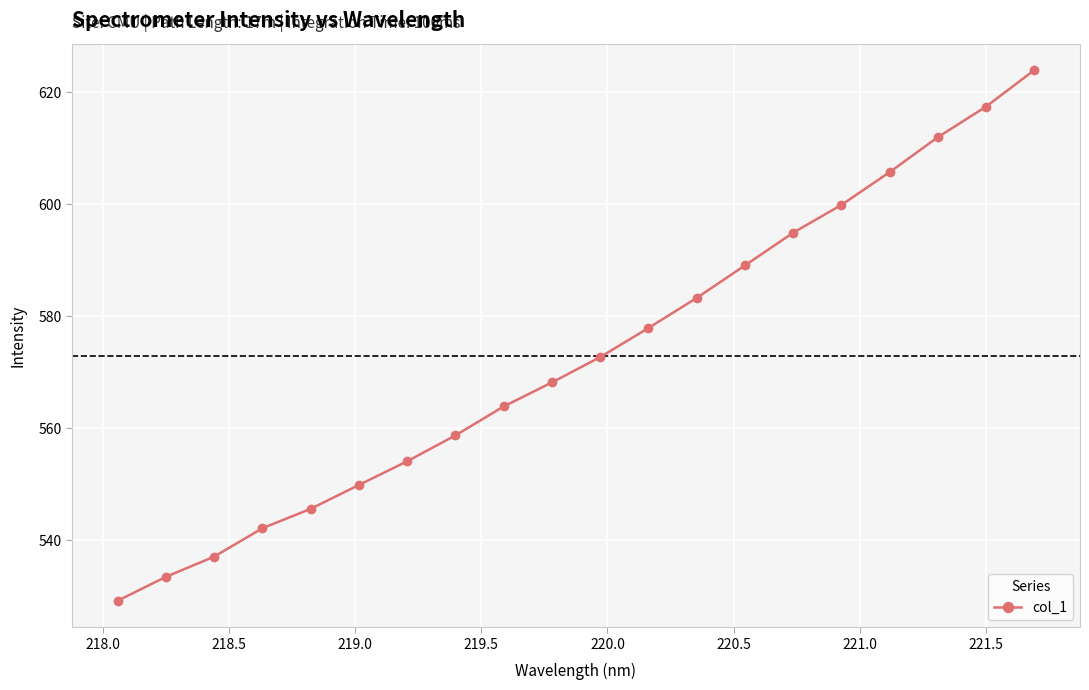

True or false: the data has more than 0 interior local peaks.

False